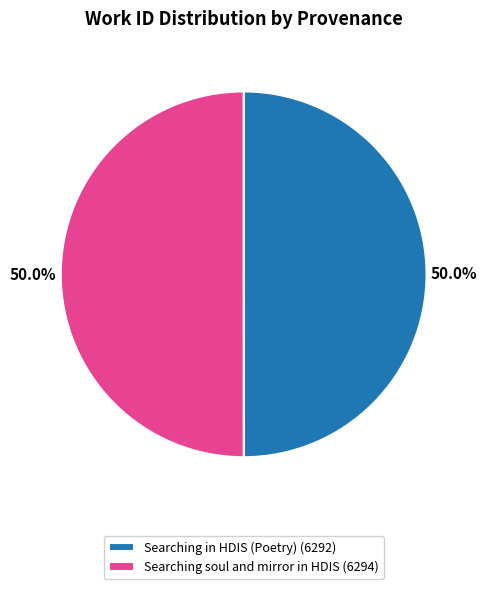

Approximately how many times larger is the value at Searching soul and mirror in HDIS (6294) compared to Searching in HDIS (Poetry) (6292)?

1.0